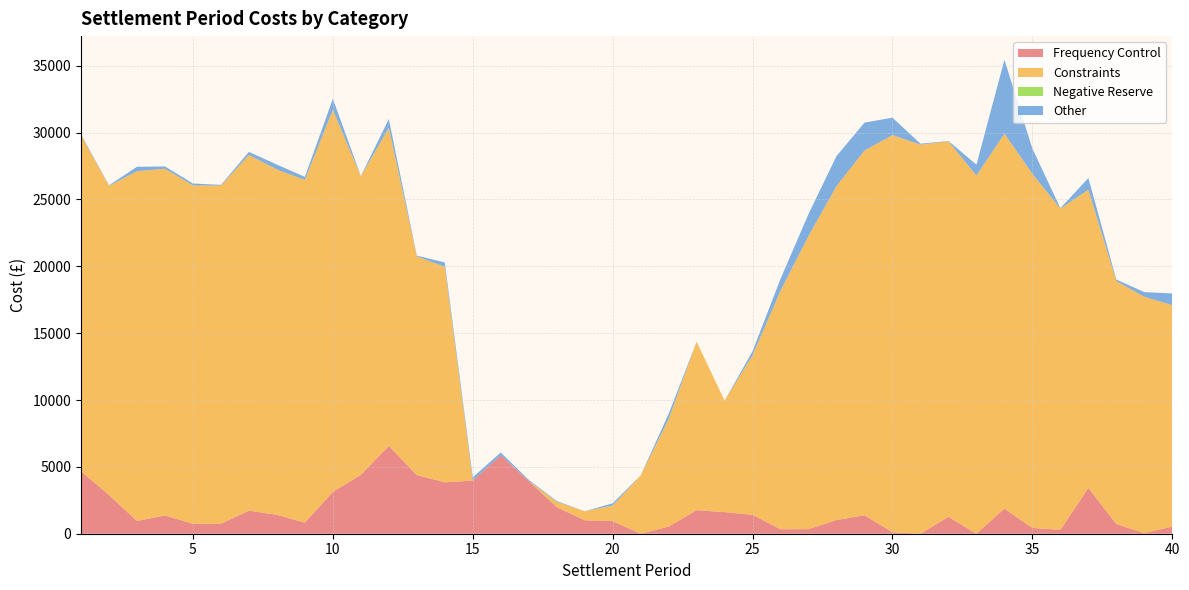

Reading left to right, list all the values displayed in this chart.

Frequency Control: 4666.0	2896.1	956.0	1362.7	741.7	746.0	1729.2	1411.1	830.3	3133.9	4405.9	6564.8	4386.0	3845.0	3971.8	5870.7	3942.4	1991.2	1005.1	942.9	0.0	532.4	1763.1	1615.7	1413.8	335.7	341.9	1023.5	1385.8	111.3	1.3	1260.2	0.0	1875.5	432.4	291.9	3428.5	721.4	42.7	535.8
Constraints: 25144.5	23117.3	26161.3	25936.4	25313.3	25290.4	26602.6	25831.9	25633.0	28581.6	22325.9	23795.5	16349.9	16121.6	0.0	0.0	14.6	394.4	670.2	1170.0	4356.2	8041.4	12600.4	8338.6	11945.0	17845.2	21936.7	24978.8	27277.7	29700.6	29101.5	28086.5	26790.7	28046.8	26487.5	24018.9	22305.4	18171.5	17674.6	16558.2
Negative Reserve: 0.0	0.0	0.0	0.0	0.0	0.0	0.0	0.0	0.0	0.0	0.0	0.0	0.0	0.0	0.0	0.0	0.0	0.0	0.0	0.0	0.0	0.0	0.0	0.0	0.0	0.0	0.0	0.0	0.0	0.0	0.0	0.0	0.0	0.0	0.0	0.0	0.0	0.0	0.0	0.0
Other: 65.3	43.8	327.7	171.5	138.3	56.0	225.0	366.0	227.8	816.8	17.9	658.3	60.1	325.8	249.2	204.2	73.3	60.9	3.6	166.1	7.1	389.3	0.1	0.0	296.5	888.2	1644.7	2247.6	2087.9	1305.3	69.3	26.9	812.0	5523.5	1887.0	43.1	870.4	117.2	353.1	877.4